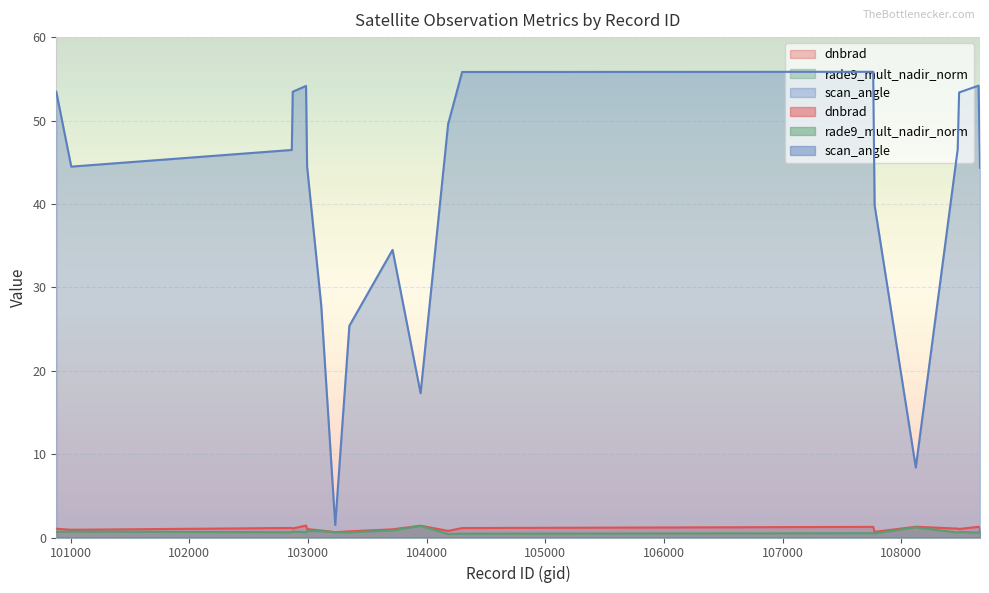

At which label does rade9_mult_nadir_norm reach its peak?

103949